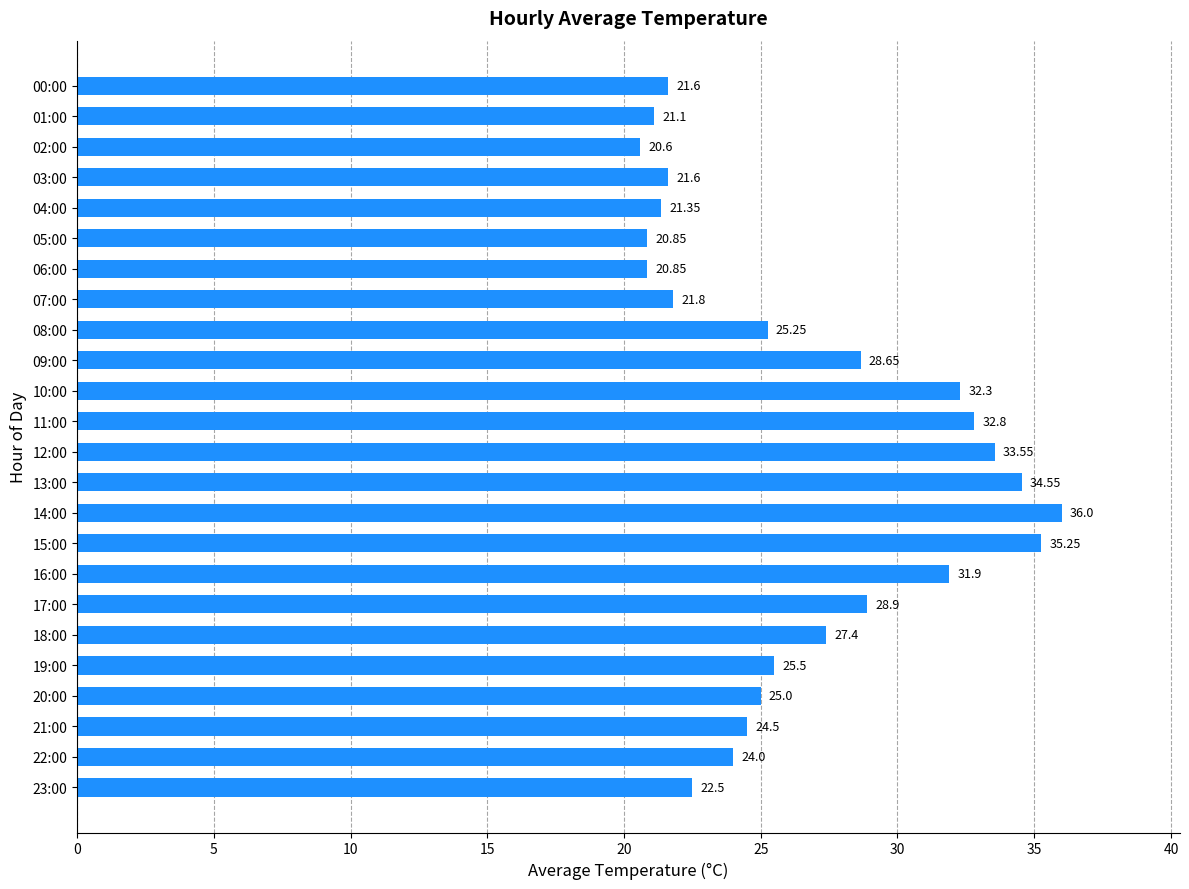

What is the smallest value displayed?

20.6